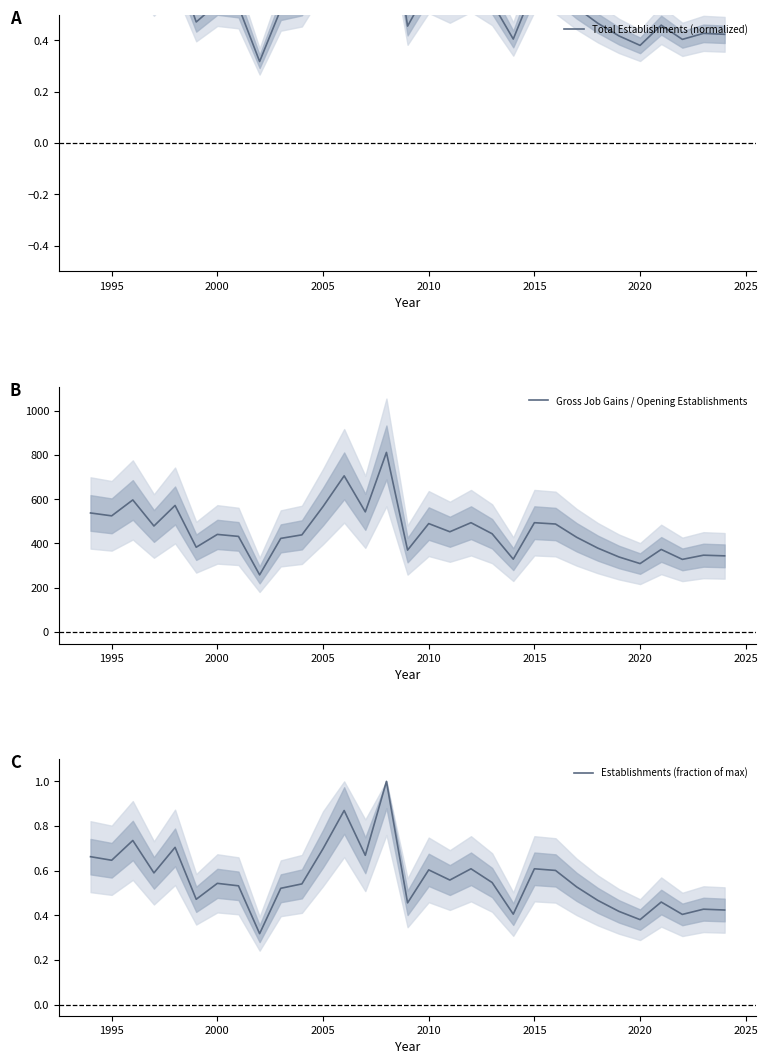

True or false: Total Establishments (normalized) and Gross Job Gains / Opening Establishments intersect in this chart.

False